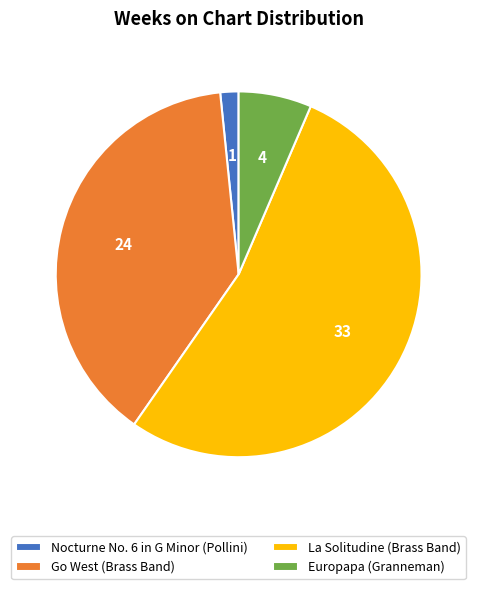

Rank the categories by value from highest to lowest.

La Solitudine (Brass Band), Go West (Brass Band), Europapa (Granneman), Nocturne No. 6 in G Minor (Pollini)